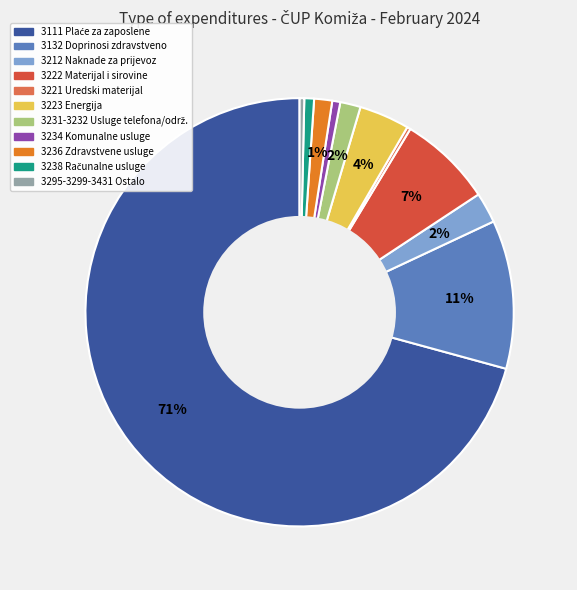

Which slice represents more than half of the pie?

3111 PLAĆE ZA ZAPOSLENE